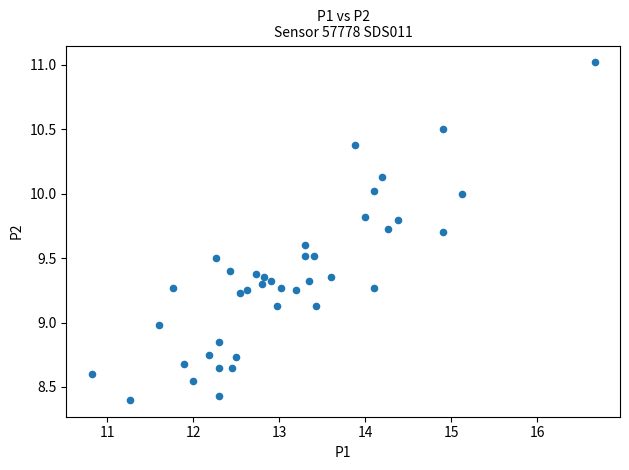

What is the range of X values (max minus min)?

5.9